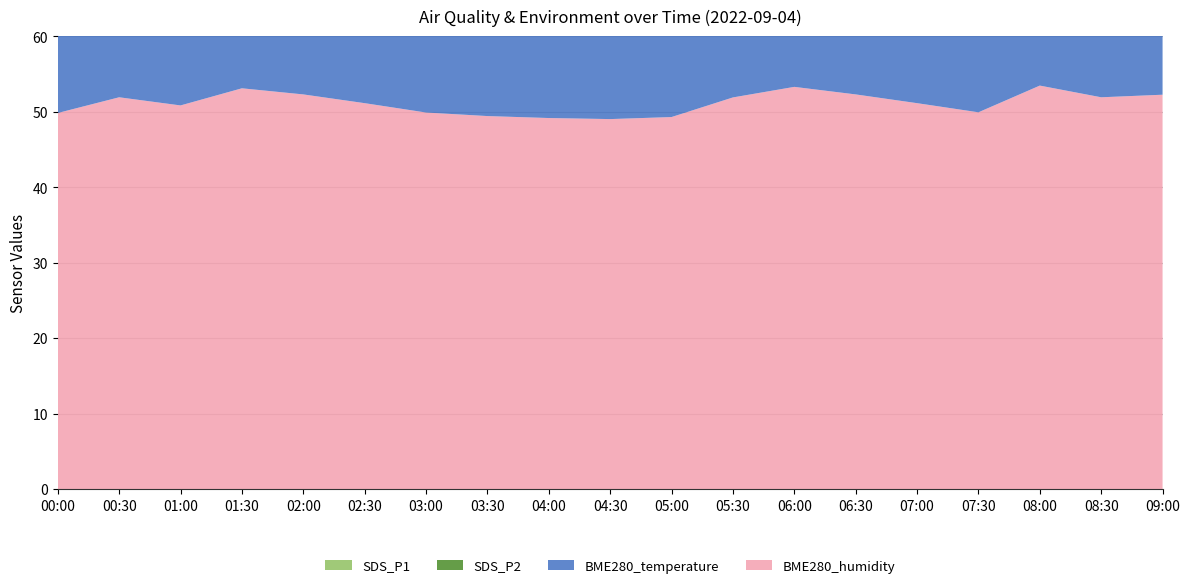

Reading left to right, transcribe all the data shown in this chart.

SDS_P1: 00:00=6.1	00:30=6.0	01:00=4.4	01:30=5.0	02:00=5.4	02:30=6.0	03:00=5.7	03:30=5.7	04:00=6.2	04:30=5.4	05:00=6.1	05:30=5.3	06:00=4.5	06:30=5.4	07:00=6.0	07:30=6.3	08:00=4.0	08:30=6.0	09:00=5.3
SDS_P2: 00:00=4.9	00:30=3.5	01:00=3.3	01:30=3.5	02:00=3.4	02:30=3.3	03:00=4.3	03:30=4.3	04:00=4.5	04:30=4.4	05:00=4.1	05:30=4.4	06:00=3.3	06:30=3.4	07:00=3.3	07:30=3.6	08:00=3.5	08:30=3.5	09:00=3.6
BME280_temperature: 00:00=25.9	00:30=24.6	01:00=24.8	01:30=23.7	02:00=24.7	02:30=25.2	03:00=25.9	03:30=26.0	04:00=26.0	04:30=26.2	05:00=26.0	05:30=24.9	06:00=24.2	06:30=24.7	07:00=25.2	07:30=25.6	08:00=24.1	08:30=24.6	09:00=24.6
BME280_humidity: 00:00=49.8	00:30=51.9	01:00=50.8	01:30=53.1	02:00=52.3	02:30=51.1	03:00=49.9	03:30=49.4	04:00=49.2	04:30=49.0	05:00=49.3	05:30=51.9	06:00=53.3	06:30=52.3	07:00=51.1	07:30=49.9	08:00=53.5	08:30=51.9	09:00=52.3